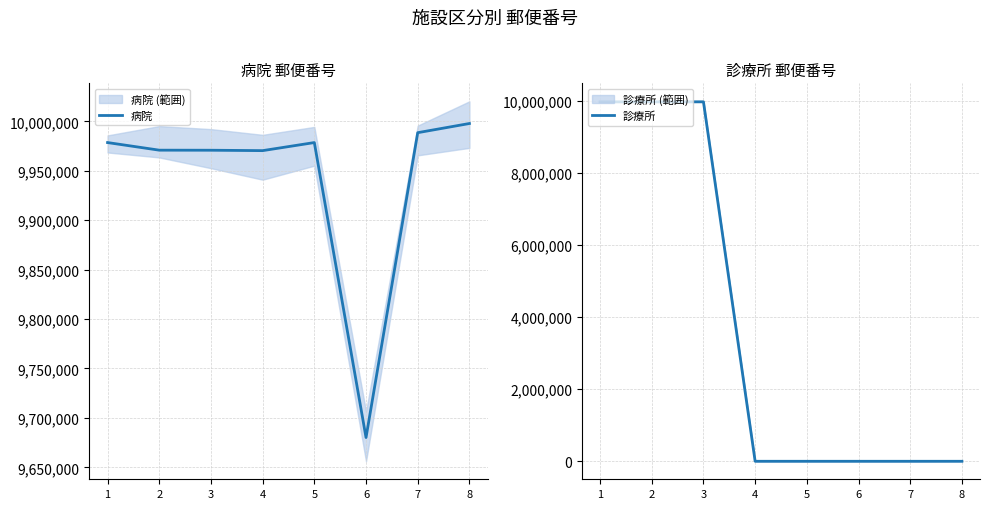

True or false: 診療所 has more than 2 interior local peaks.

False